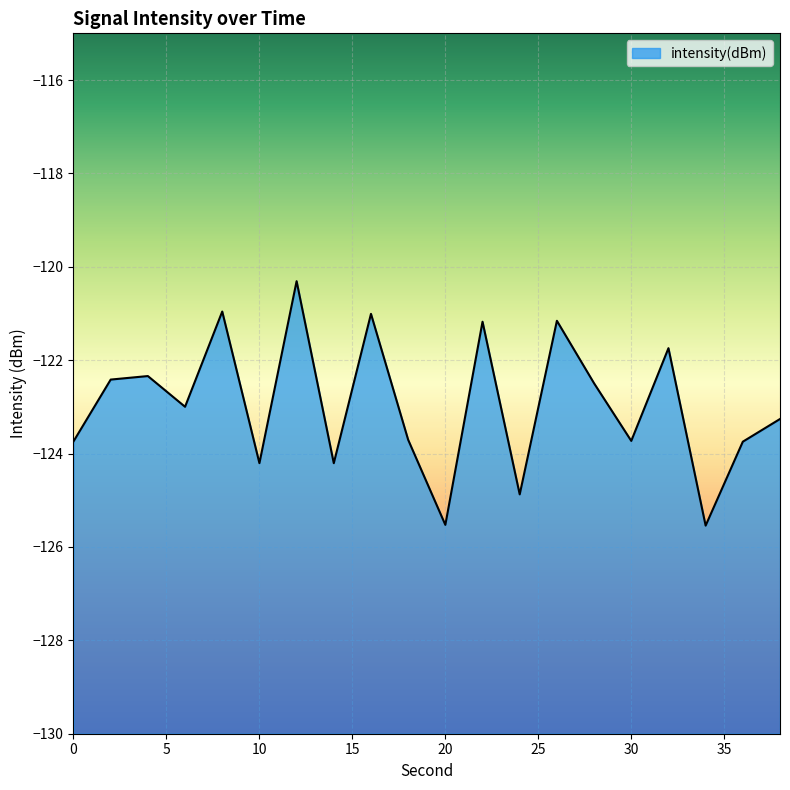

Where does the data first go above -122?

8